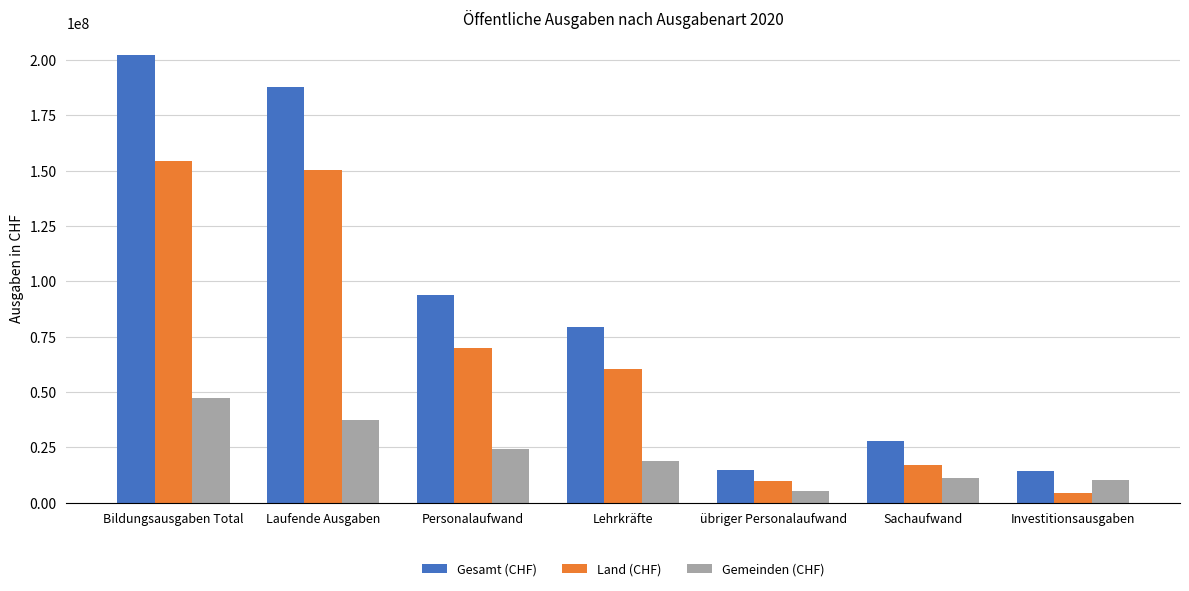

What is the sum of the Land (CHF) values at Bildungsausgaben Total and Sachaufwand?

171507508